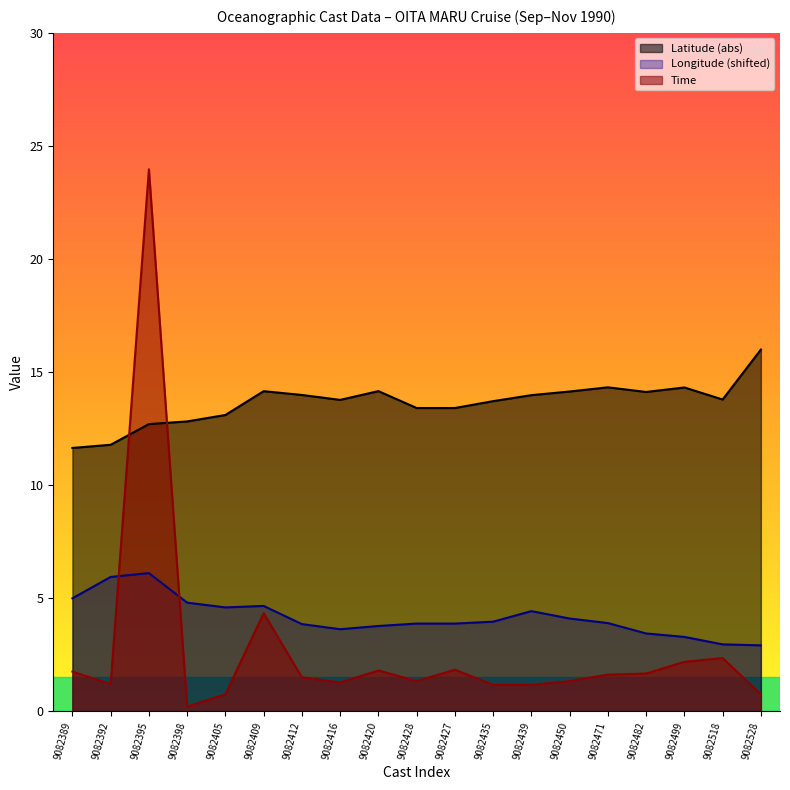

What is the minimum value shown in the chart?

0.2